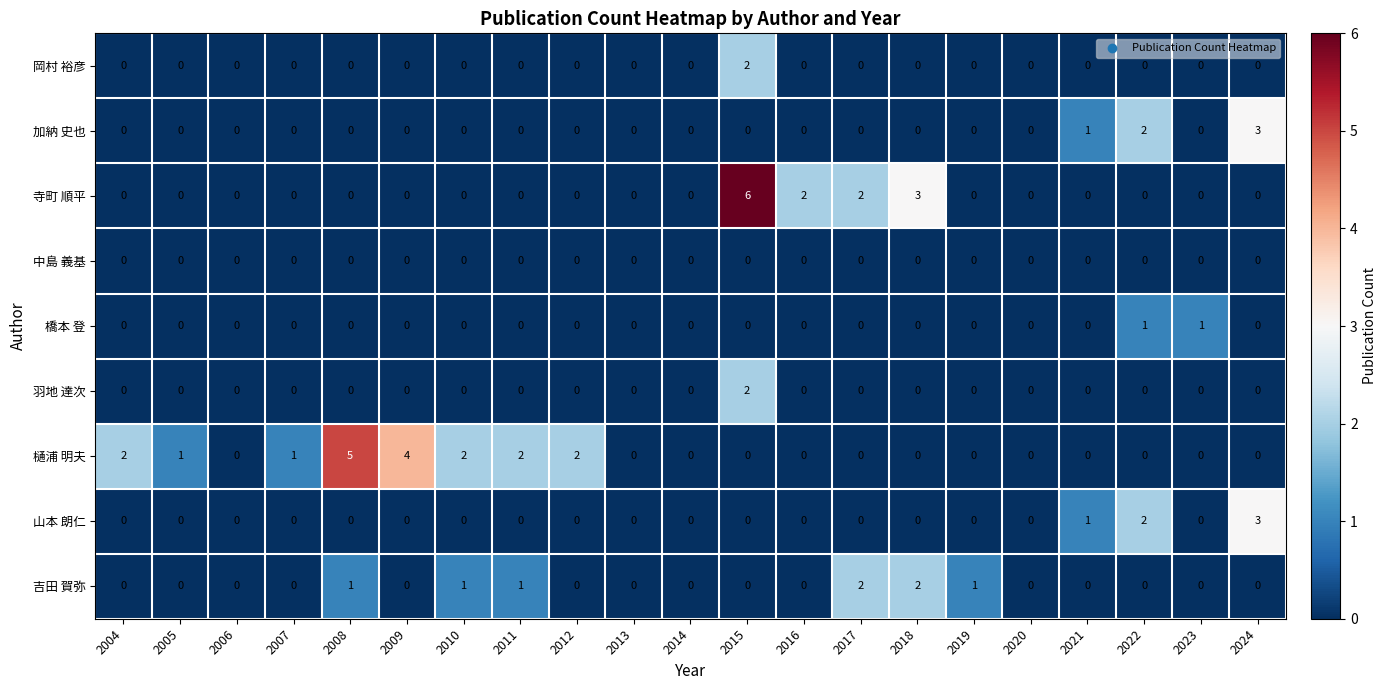

Count the number of data series in this chart.

9